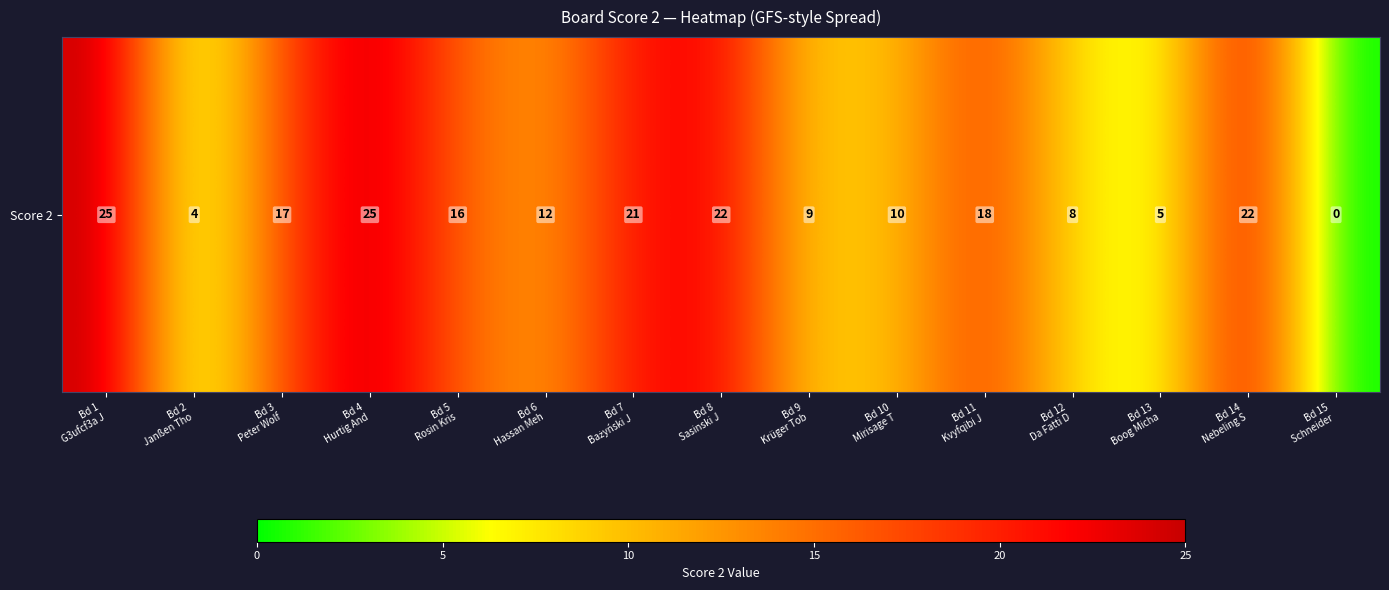

Which category has the highest value across all series?

Bd 1
G3ufcf3a J